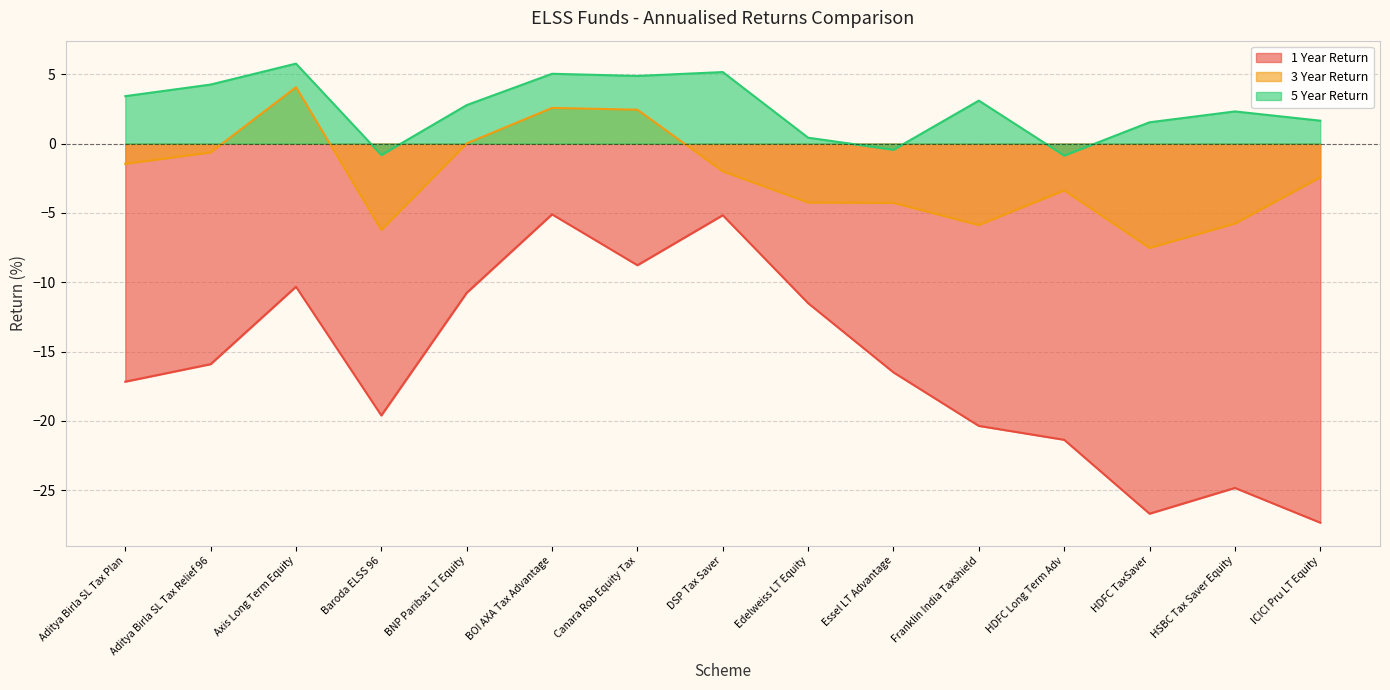

What is the label of the 14th point from the left?

HSBC Tax Saver Equity